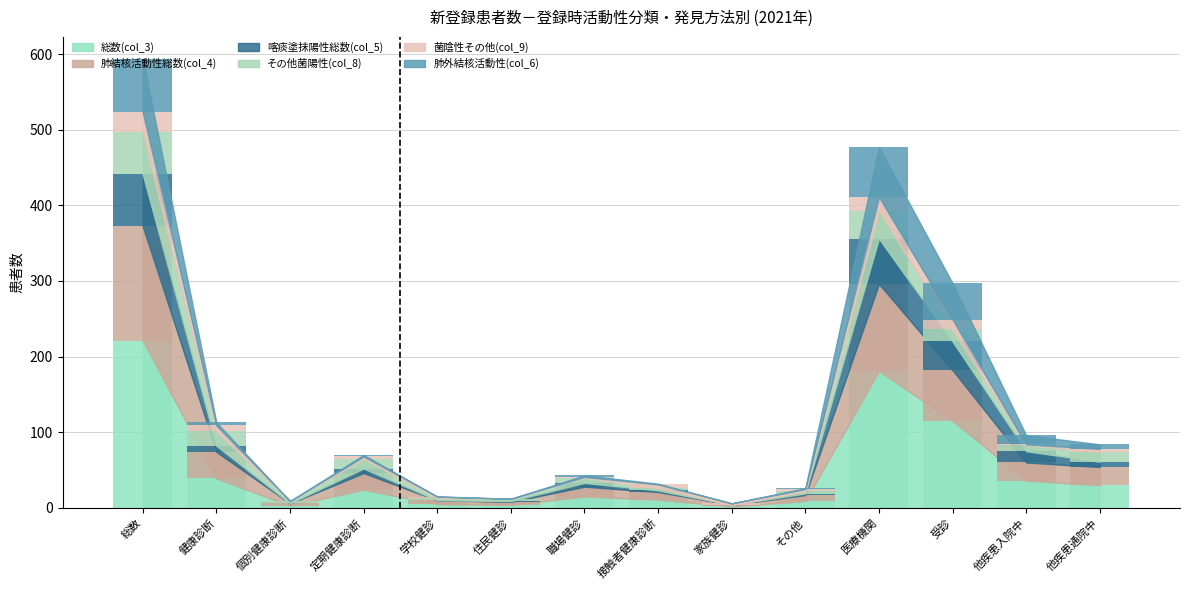

What is the sum of the 総数(col_3) values at 個別健康診断 and 医療機関?

184